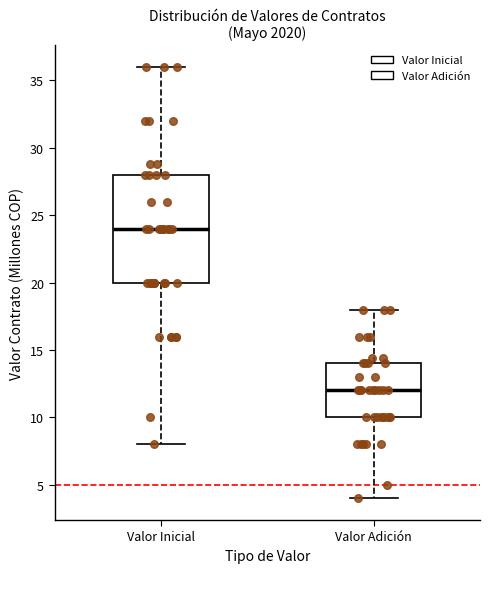

Which box is the tallest, from its lower edge to its upper edge?

Valor Inicial